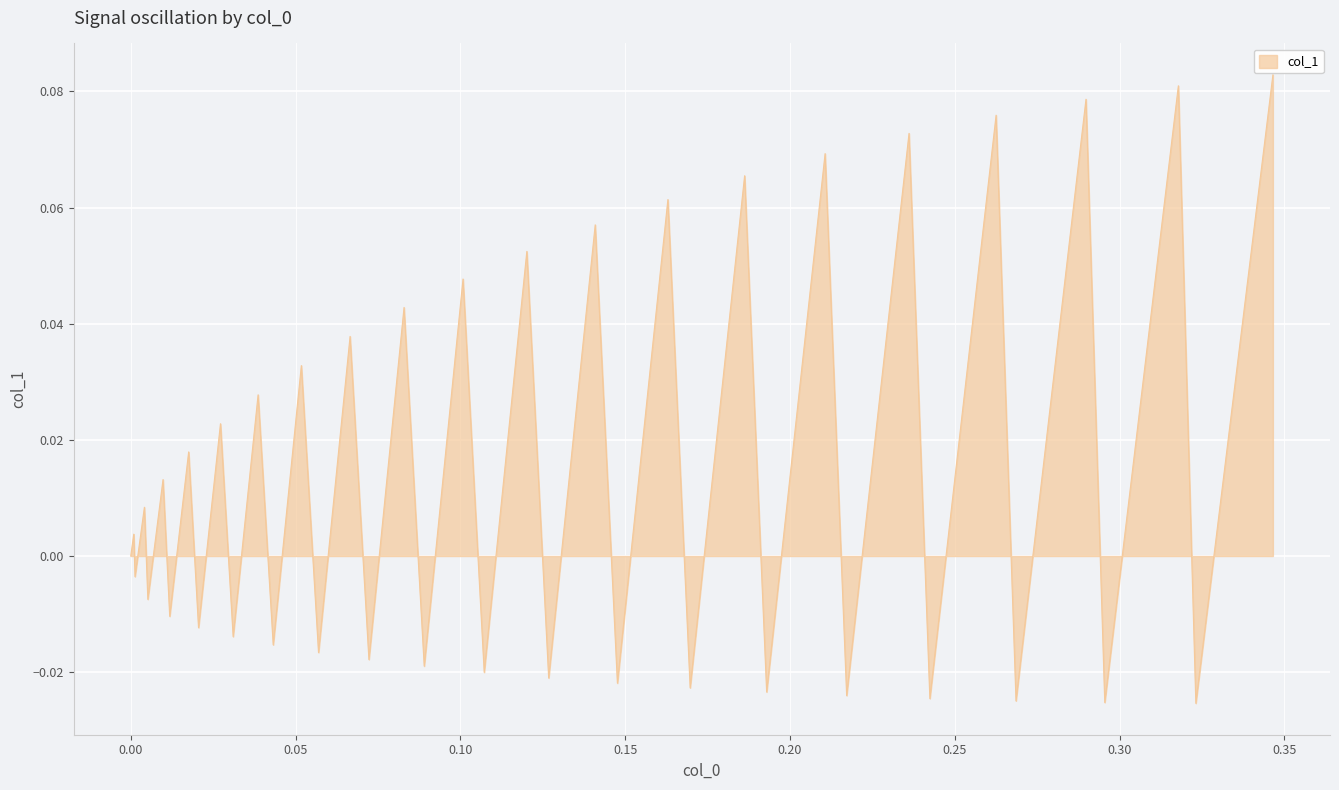

How many interior local peaks (higher than both neighbors) does the data have?

19